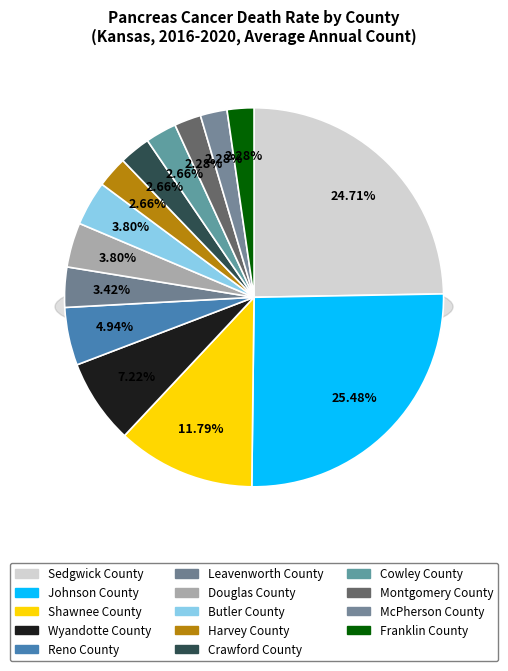

What is the ratio of the value at McPherson County to the value at Crawford County?

0.9